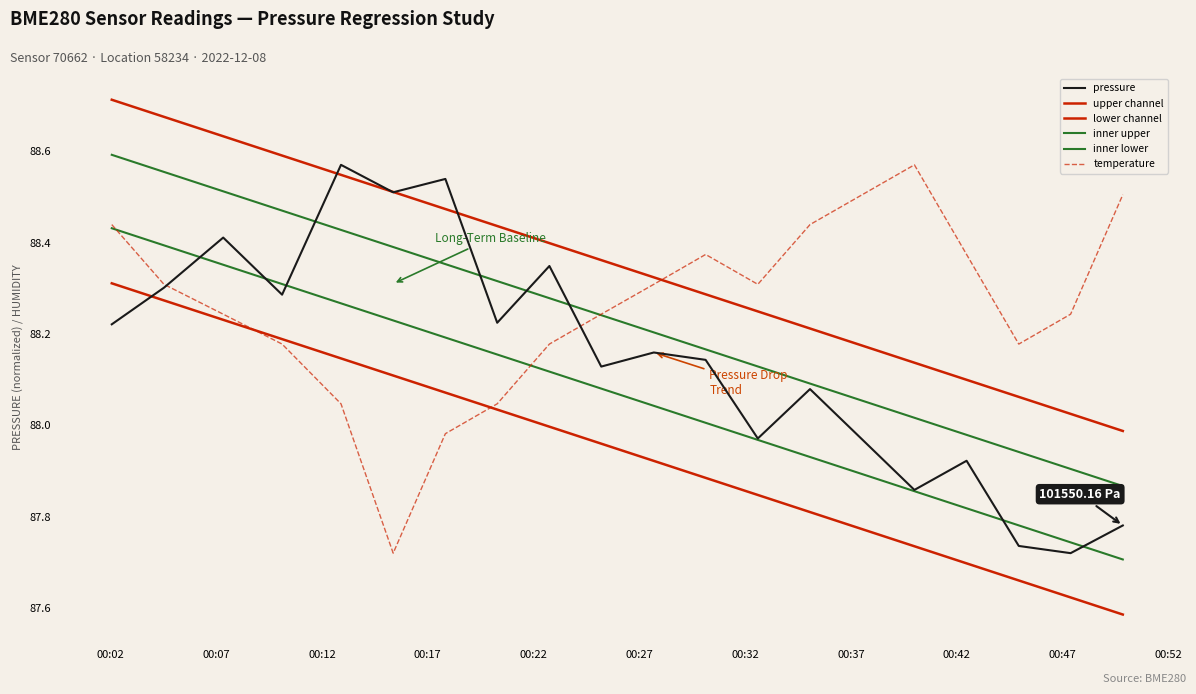

How many lines are shown in the chart?

6